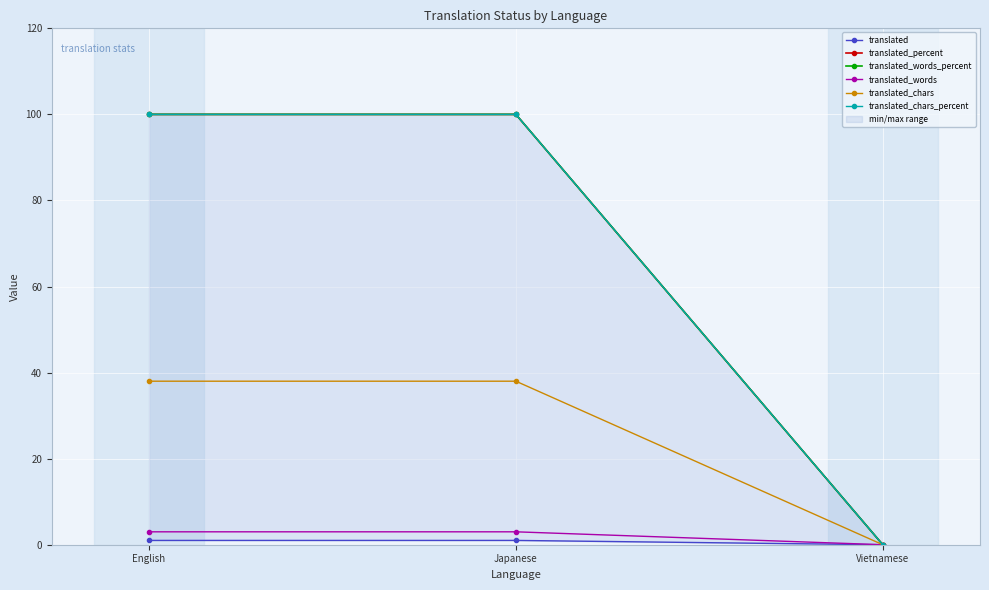

What is the label of the 3rd point from the right?

English